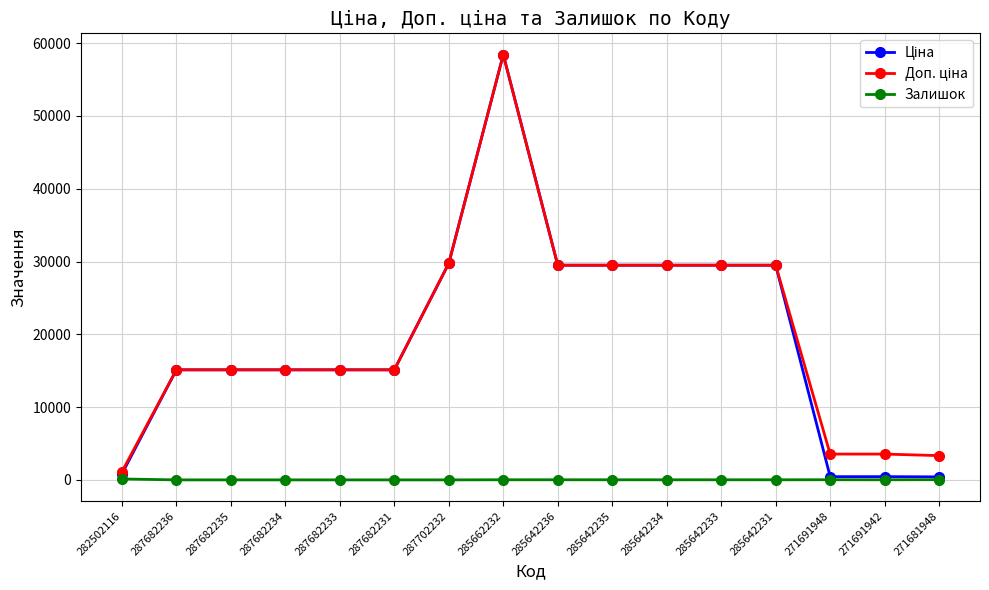

What is the maximum value shown in the chart?

58426.5